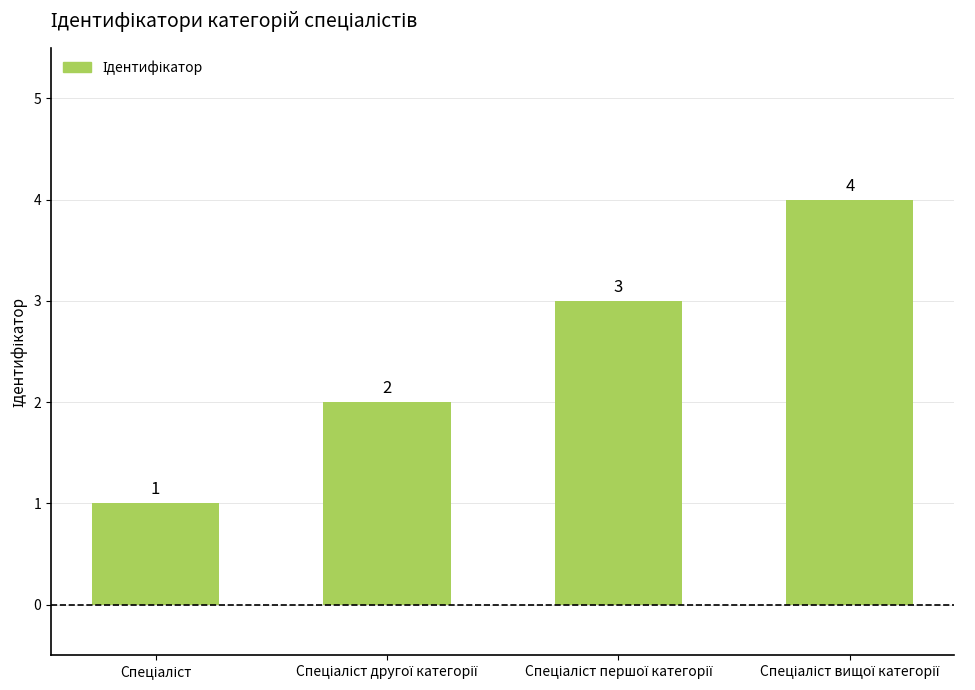

What is the value of the 1st bar from the left?

1